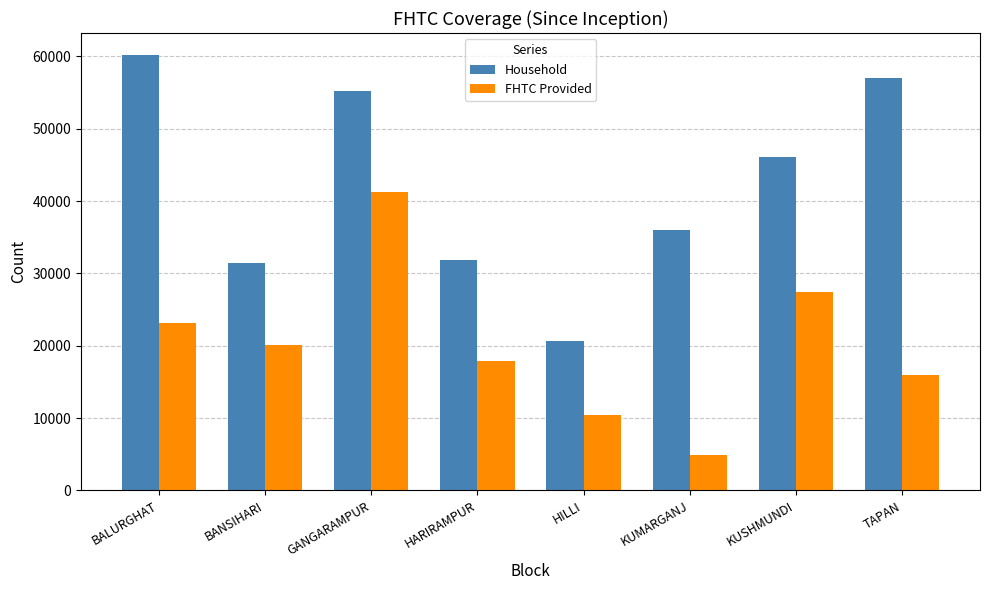

How many distinct data groups are displayed?

2